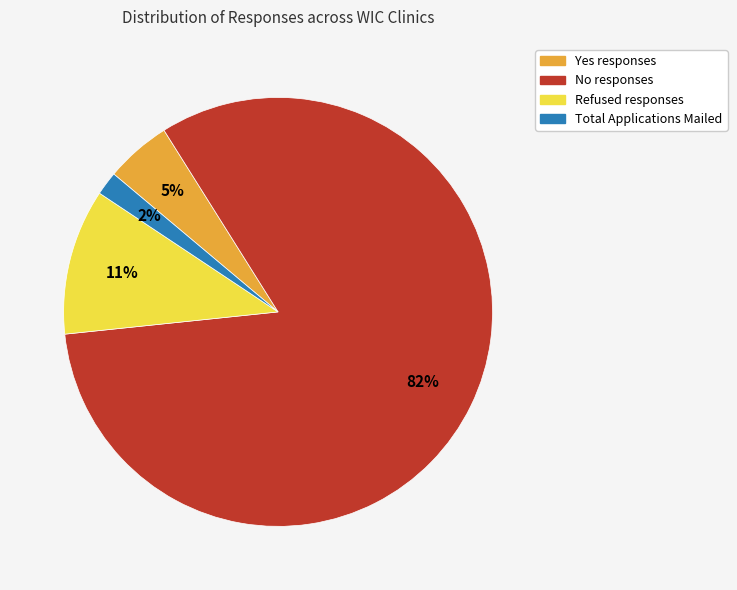

What is the majority slice?

No